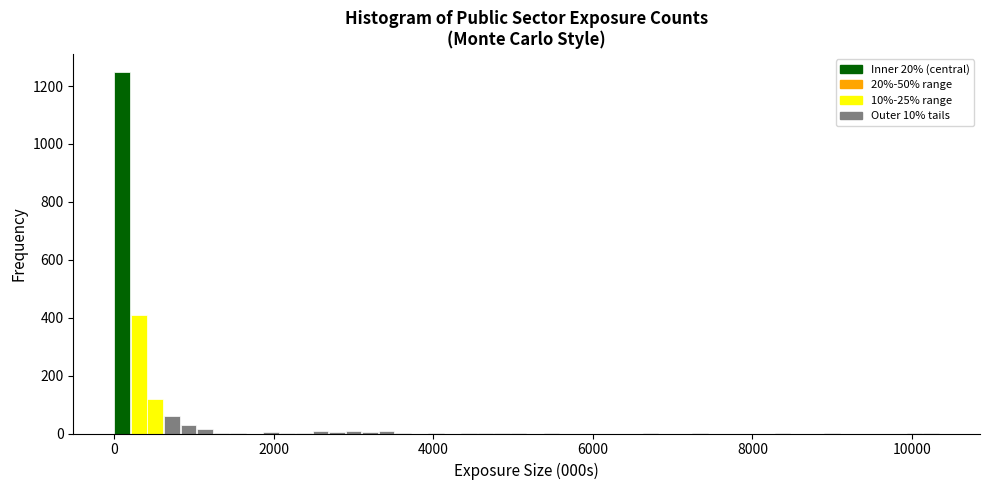

Read against the x-axis, roughly where is the centre of the tallest bar?

200